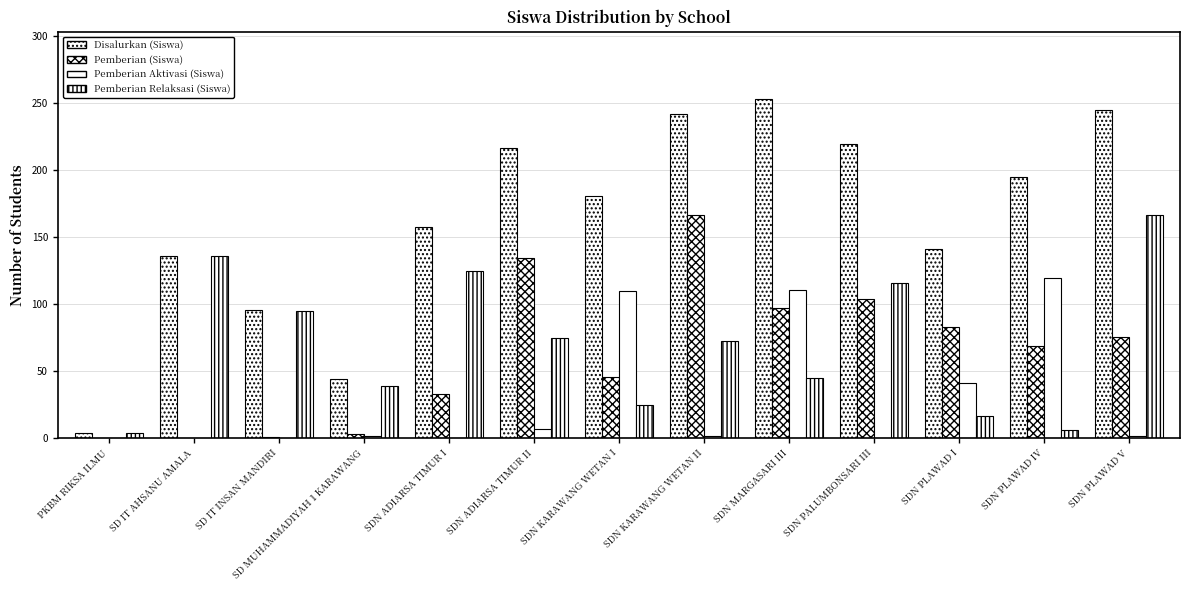

How many groups of bars are there?

13